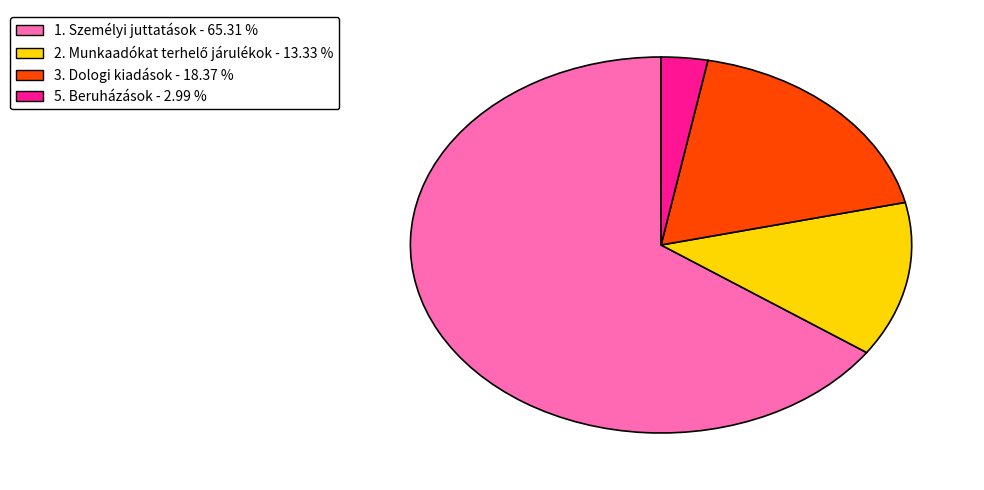

What is the ratio of the value at 3. Dologi kiadások to the value at 5. Beruházások?

6.1